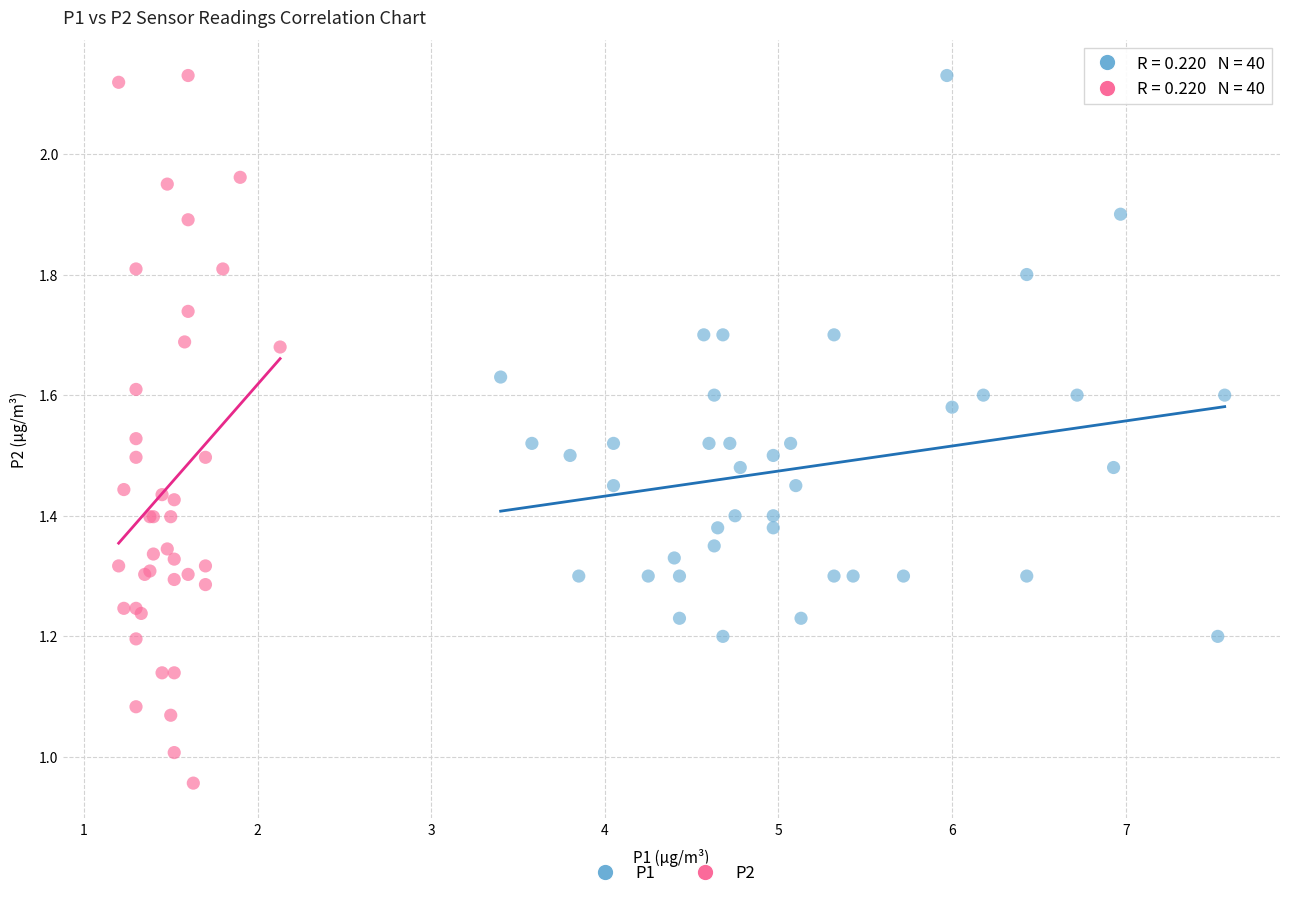

What are all the series names shown in the legend?

P1, P2